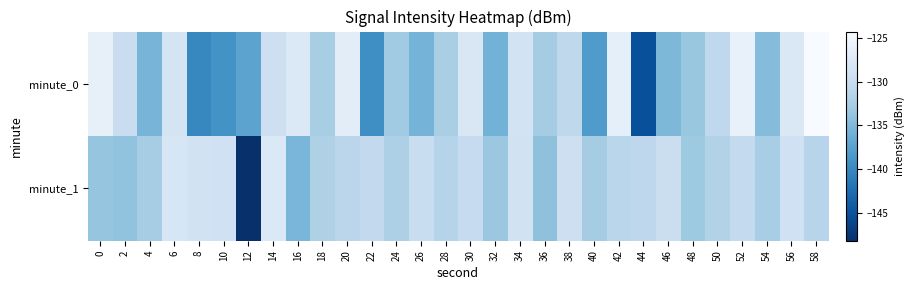

Rank the series by their maximum value, from highest to lowest.

minute_0, minute_1